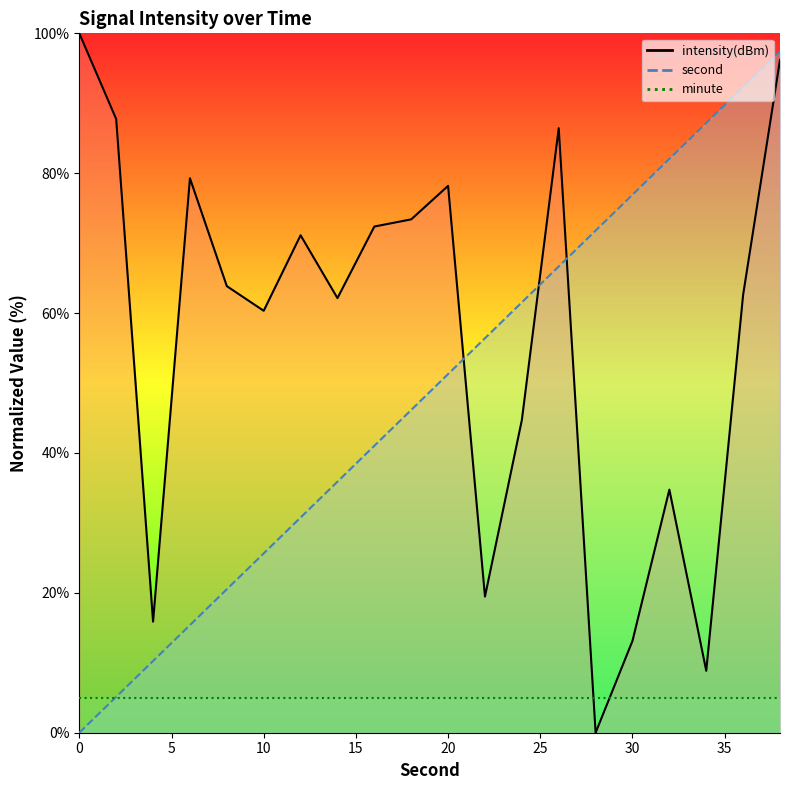

Is it true that second equals 97.4 at 38?

True